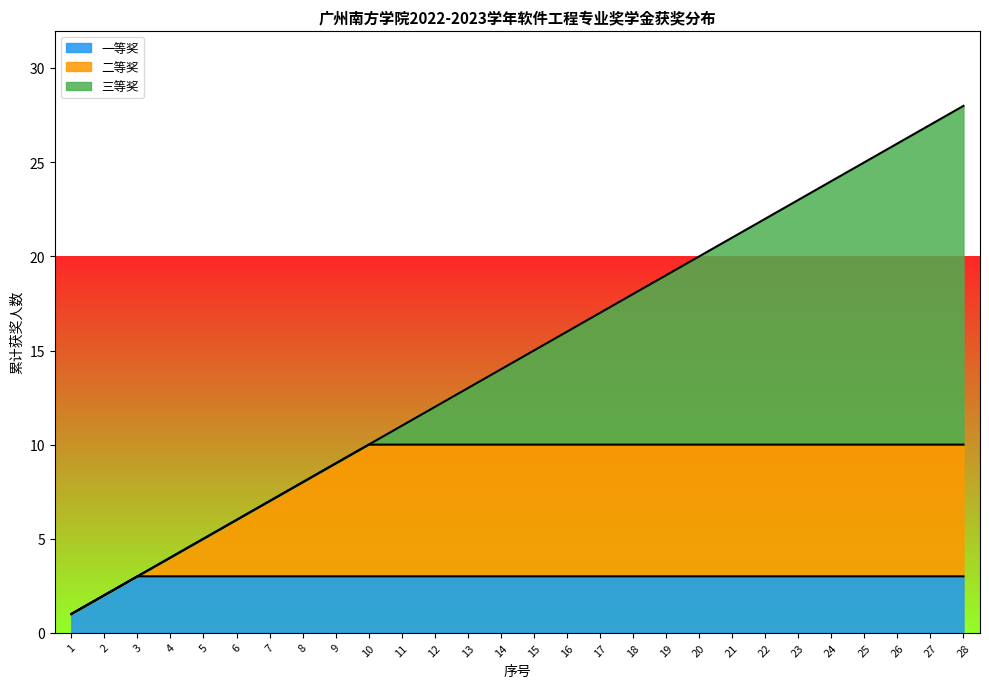

What is the maximum value for 一等奖?

3